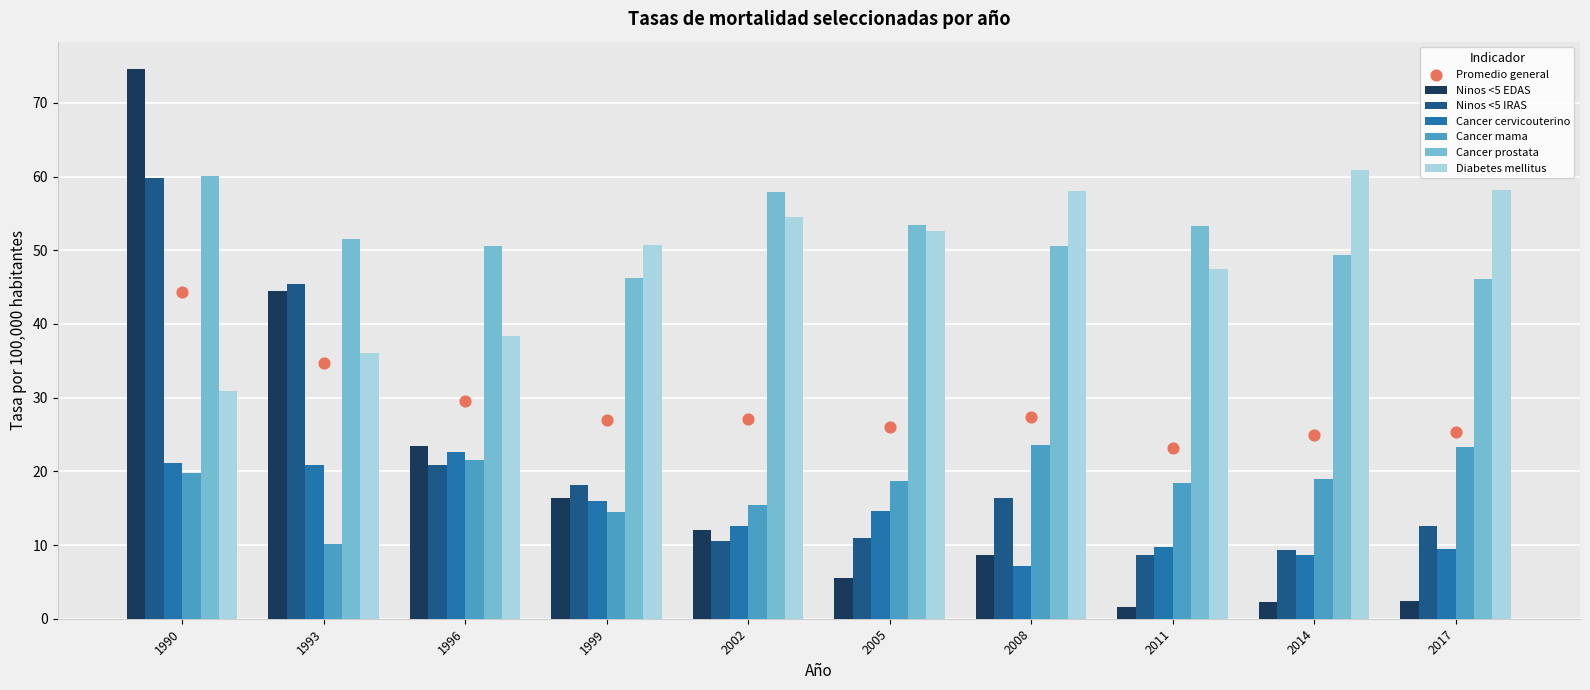

What is the maximum value for Cancer cervicouterino?

22.6